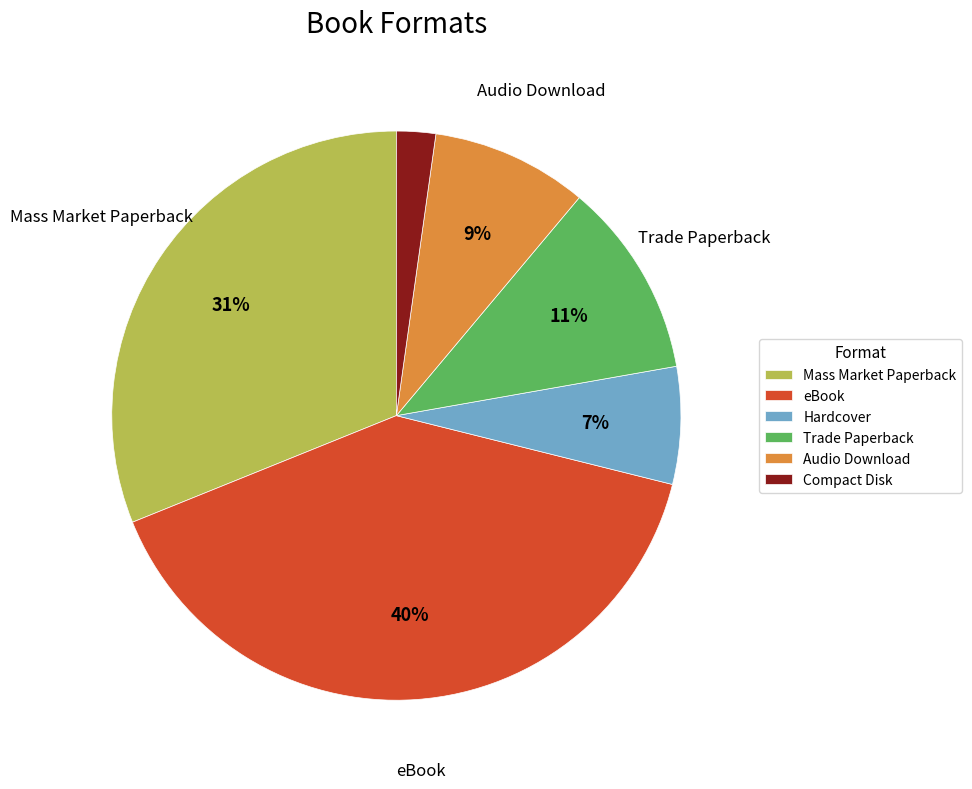

To the nearest percent, what is the difference between the Trade Paperback and Audio Download slice percentages?

2%